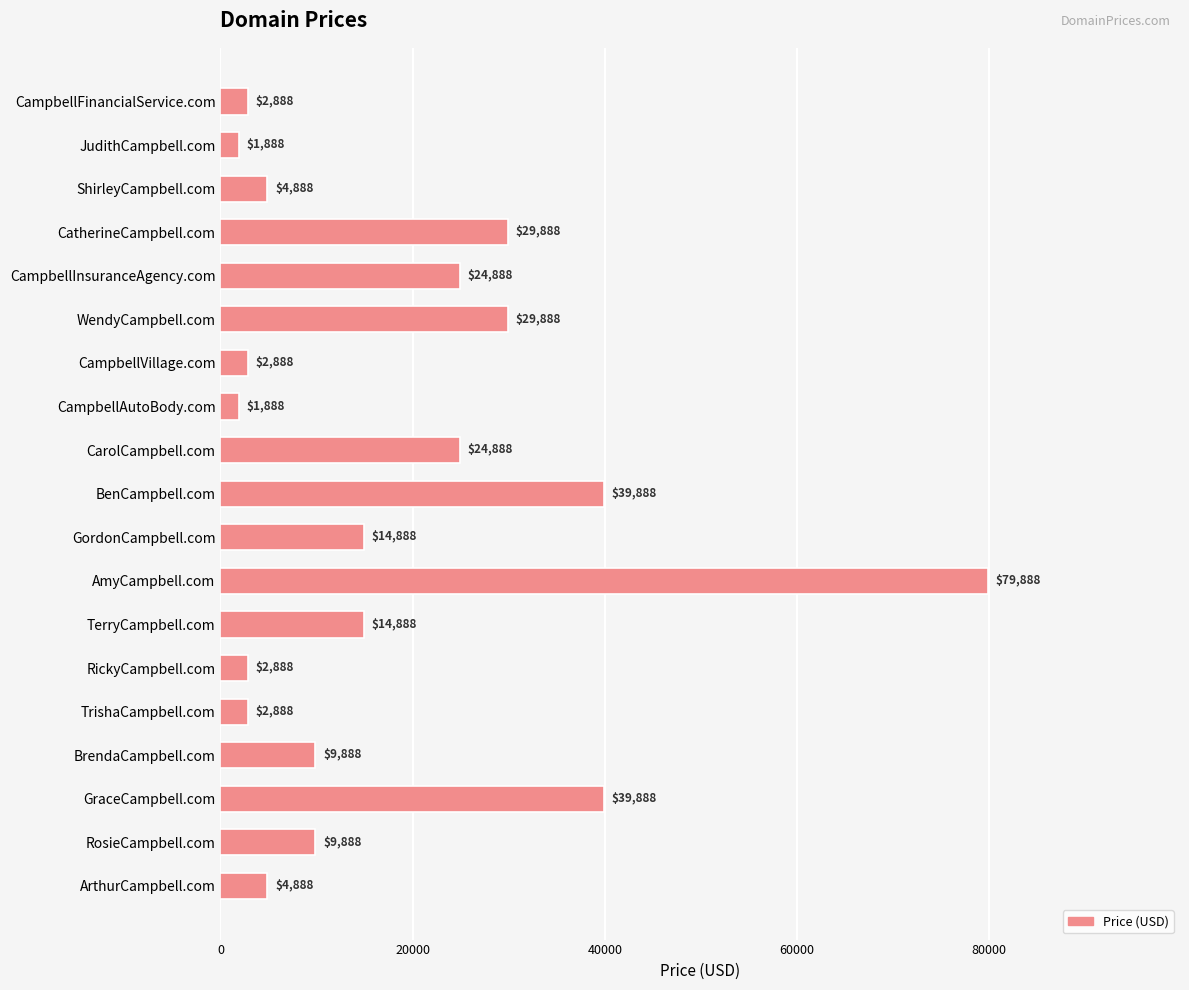

What position from the top is JudithCampbell.com?

2